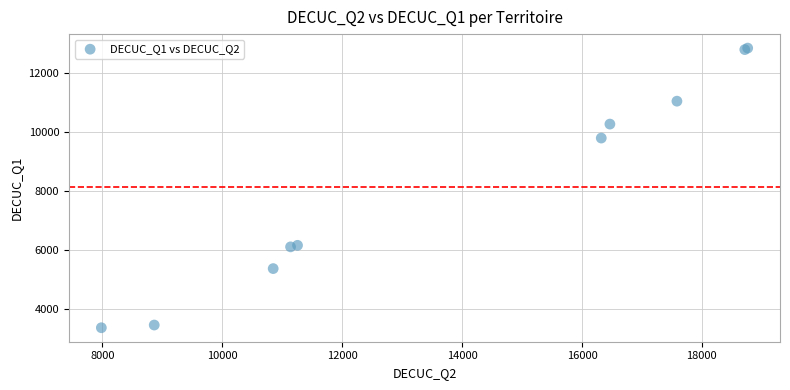

What Y value in the scatter plot is closest to 8107?

9800